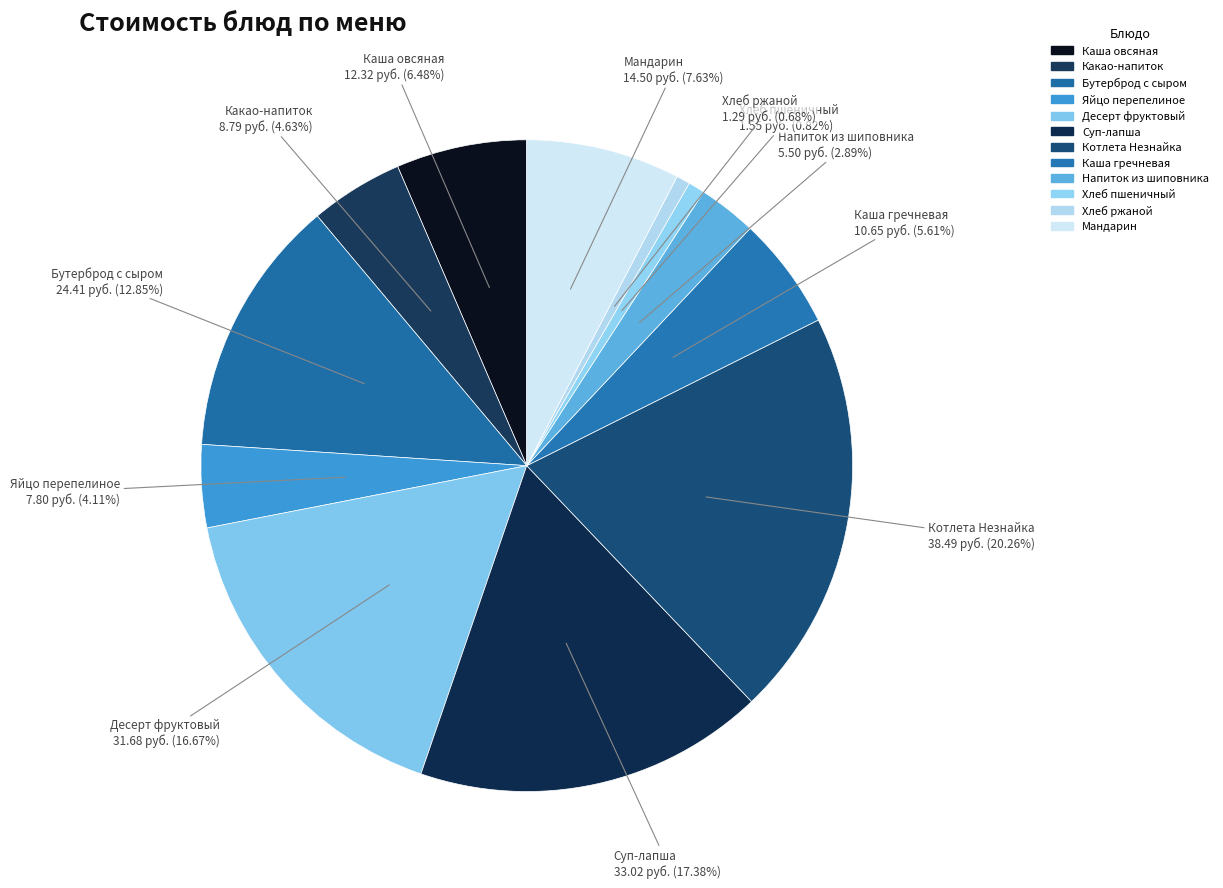

Does Каша овсяная account for over 50% of the chart?

No